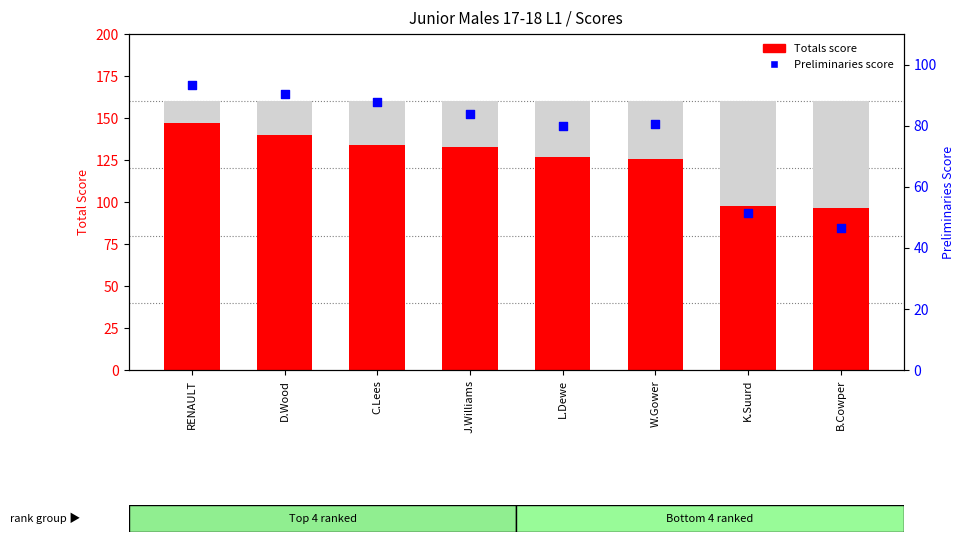

At how many categories does at least one series exceed 130?

4